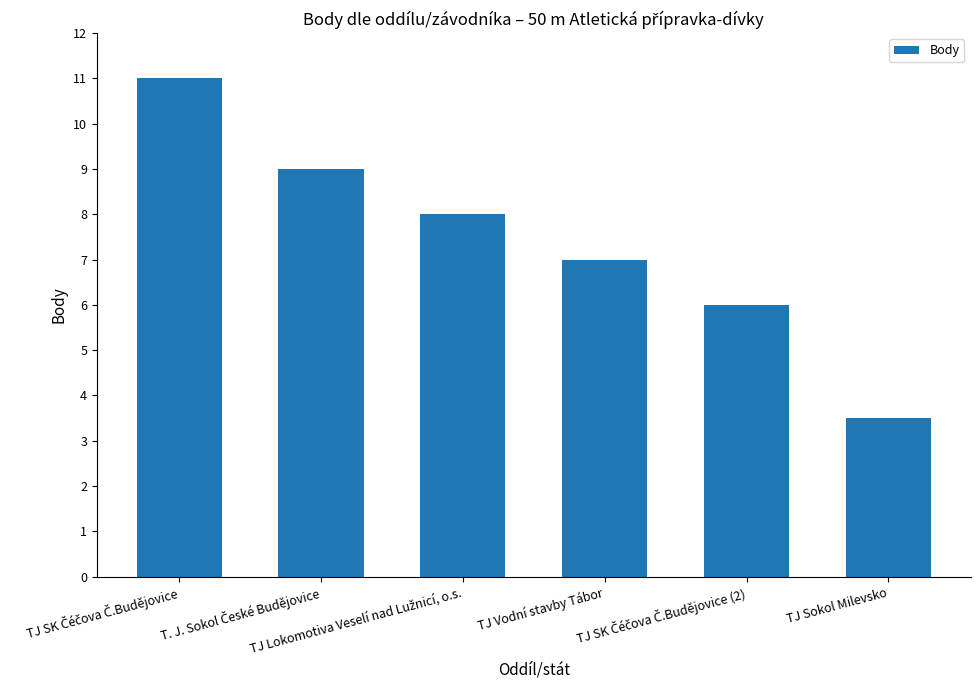

What is the sum of all values?

44.5